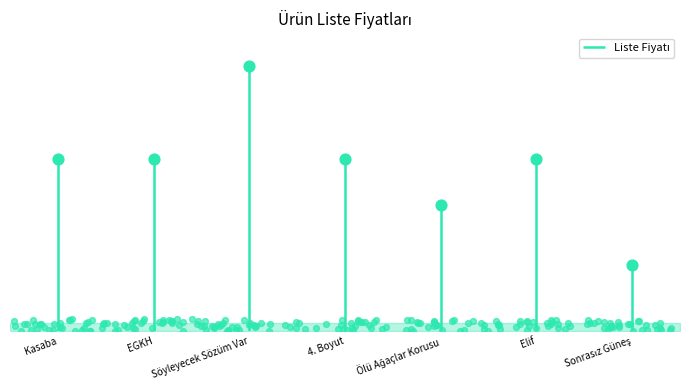

What is the change in value from Kasaba to Söyleyecek Sözüm Var?

+140